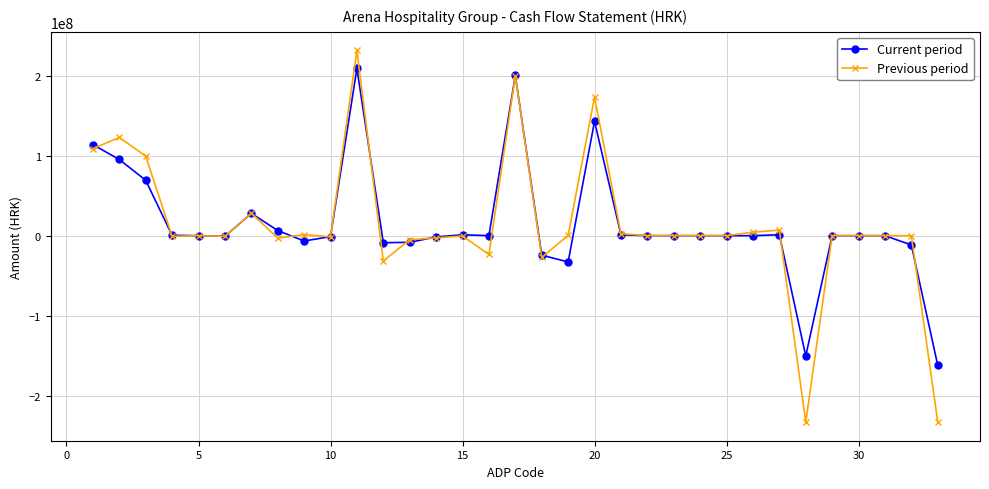

At how many categories does at least one series exceed 137016345?

3